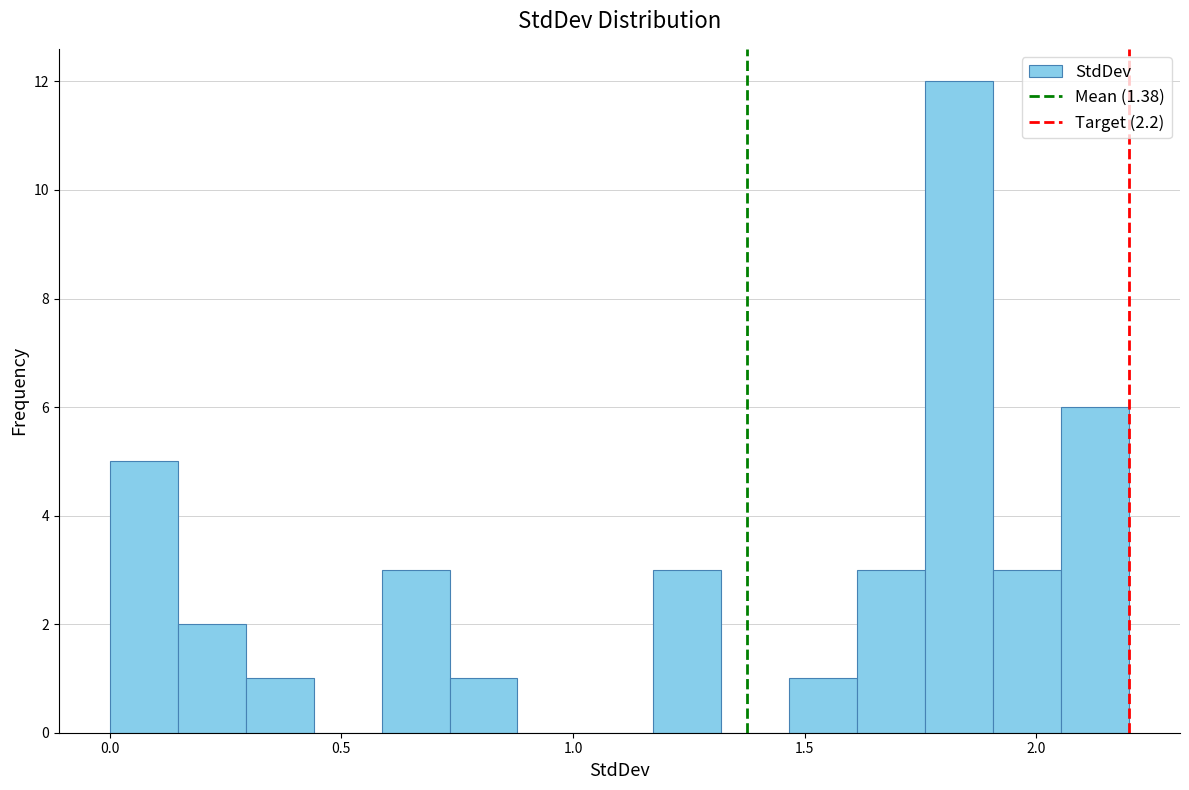

Read against the x-axis, roughly where is the centre of the tallest bar?

1.85